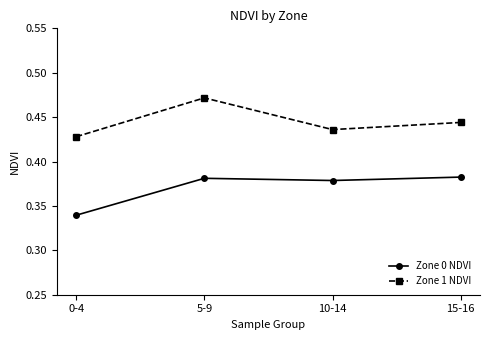

What is the total value across all series at 10-14?

0.8